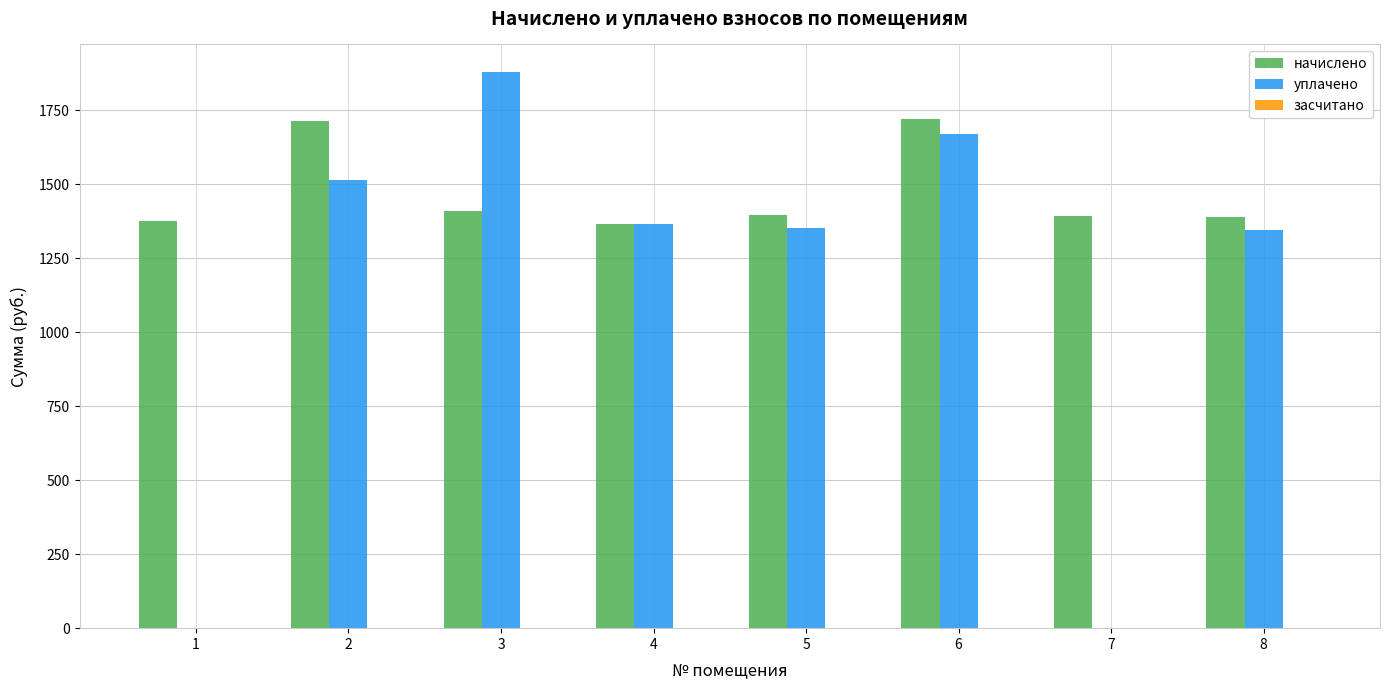

What is the total value across all series at 4?

2730.5